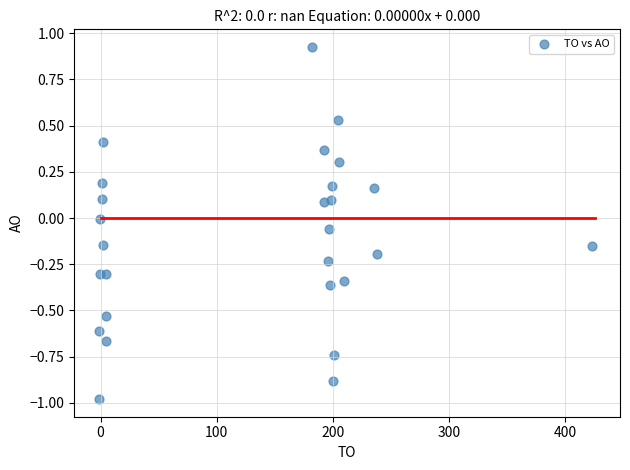

What is the range of X values (max minus min)?

424.4